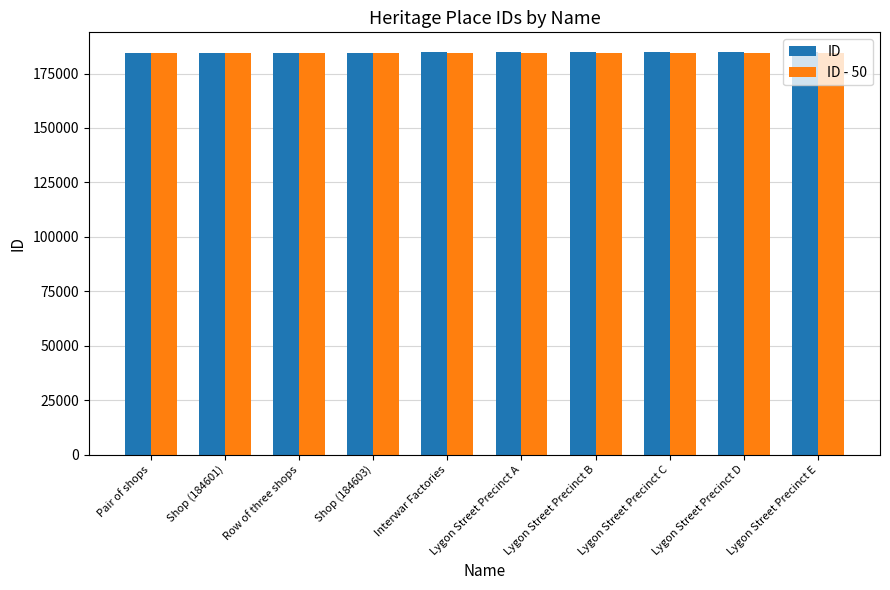

What is the difference between the highest and lowest values at Interwar Factories?

50